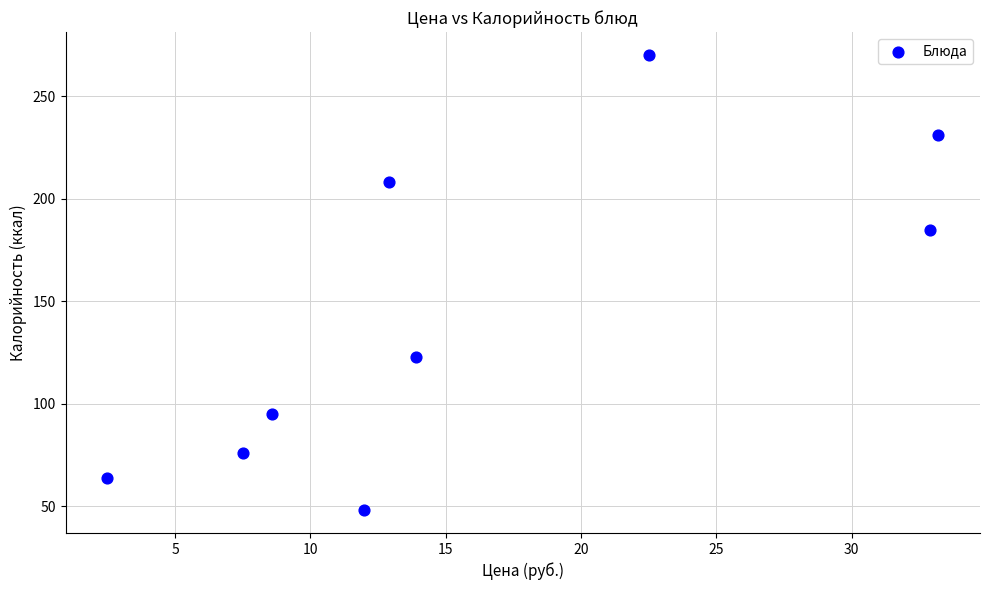

What is the range of Y values (max minus min)?

222.3